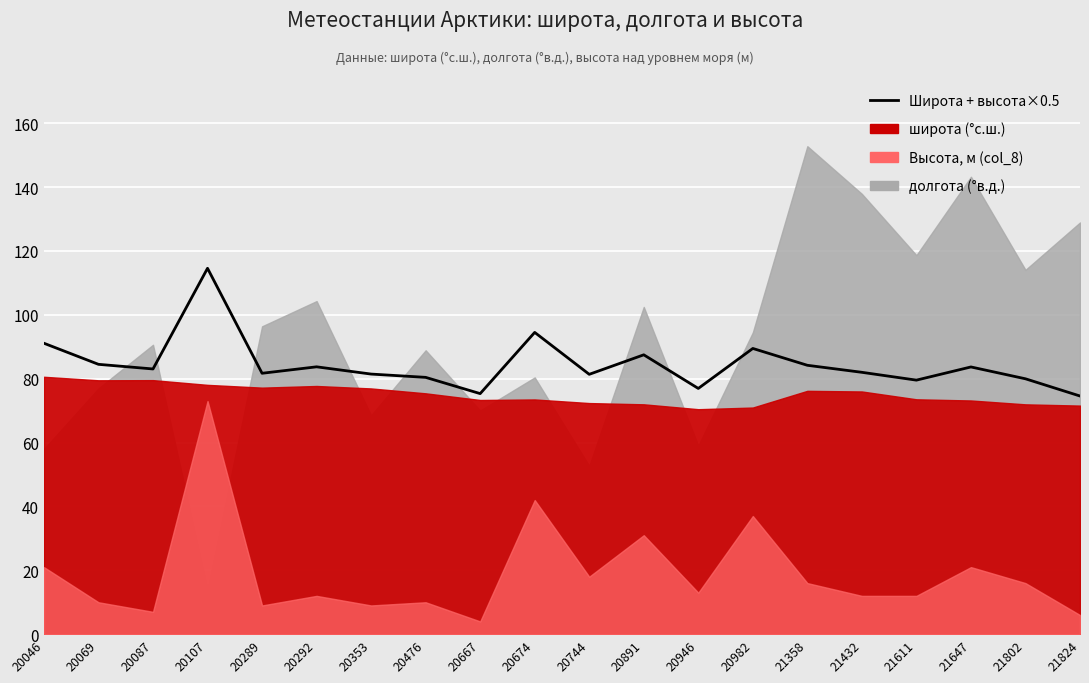

The chart shows a value of 87.5 at 20891. True or false?

True